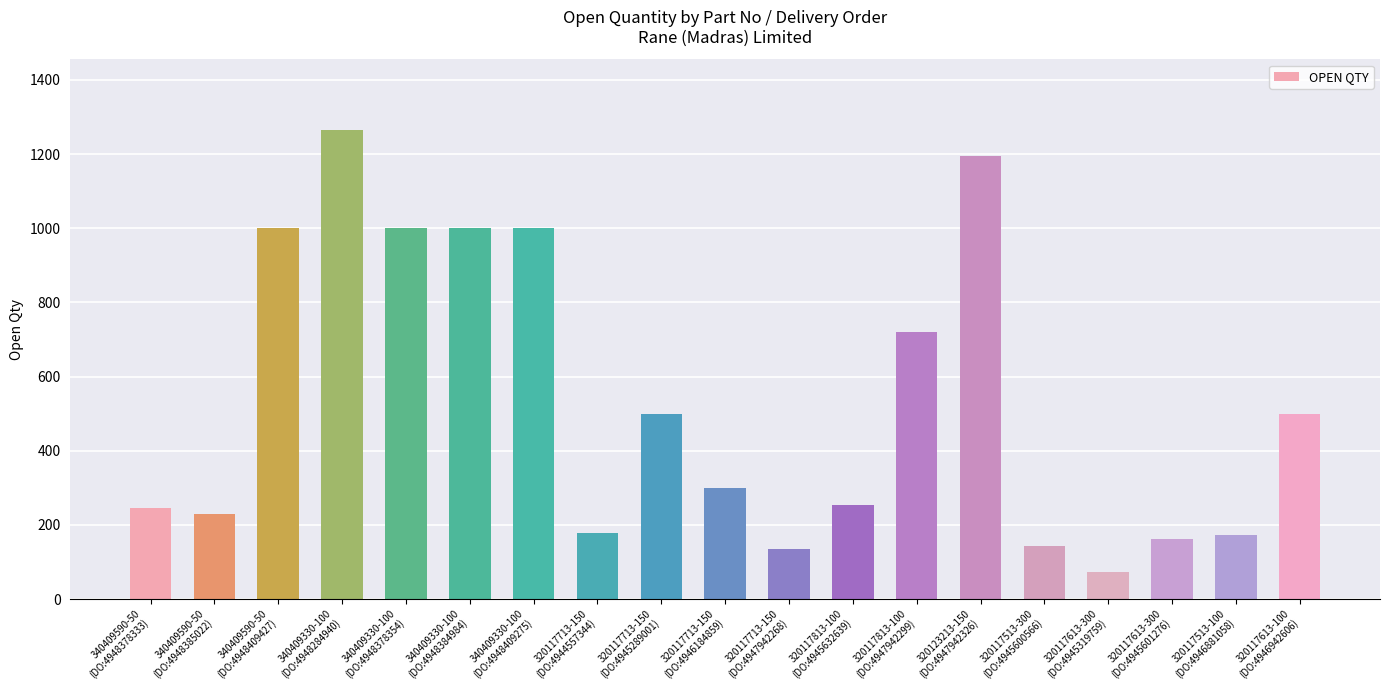

What is the maximum value shown in the chart?

1266